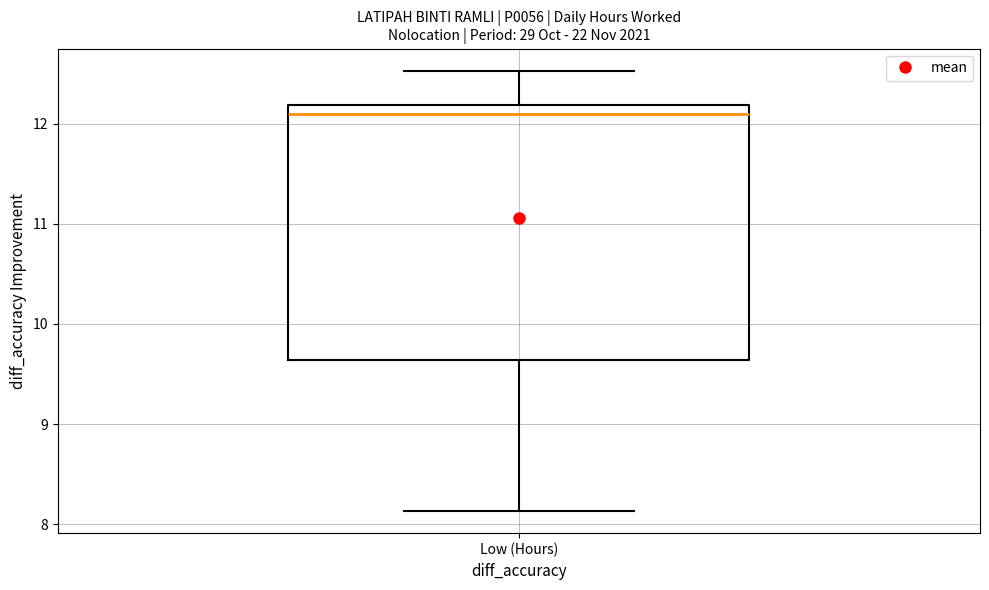

Transcribe this box plot: give where the median line is, the range the box spans, and where the two whiskers end, as read against the y-axis. The values are not printed on the chart, so give them approximately, as read against the axis.

median 12.1, box 9.6 to 12.2, whiskers 8.1 to 12.5